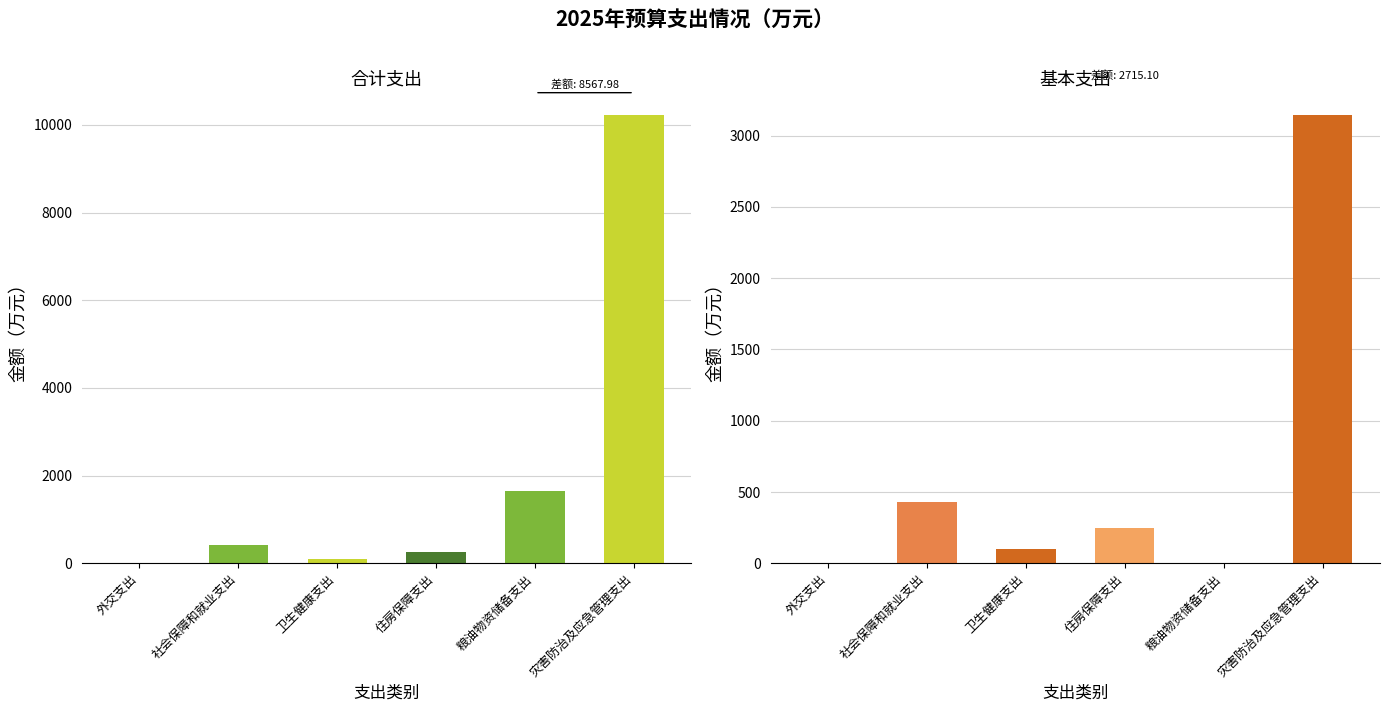

Which series changed the most between 社会保障和就业支出 and 灾害防治及应急管理支出?

合计